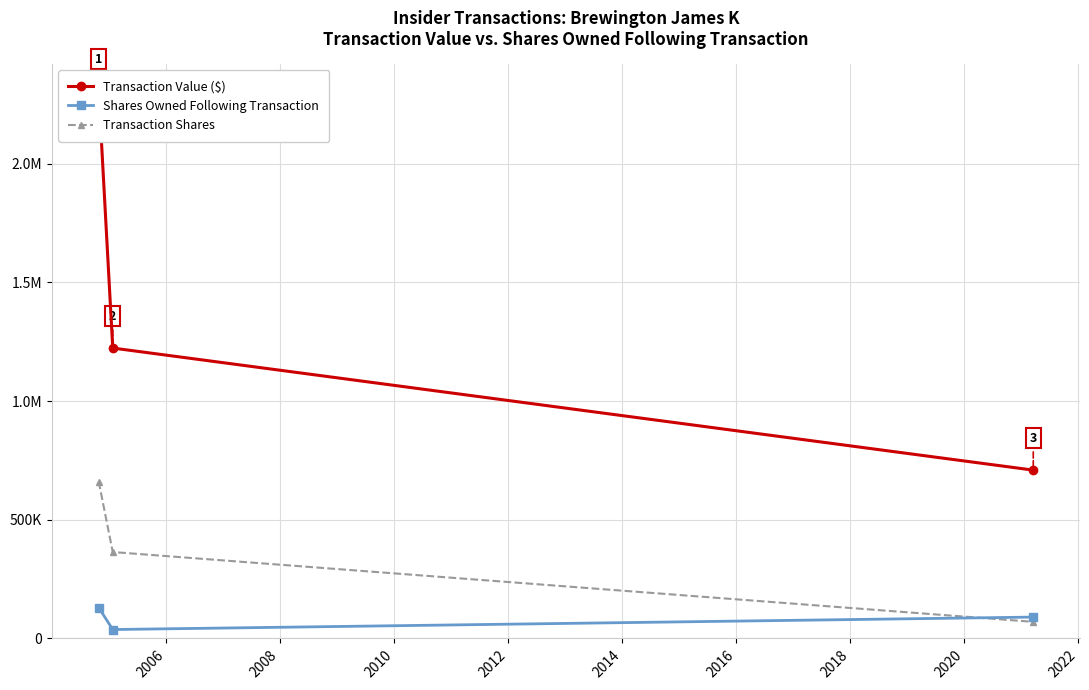

What is the lowest value of the Transaction Value ($) series?

709100